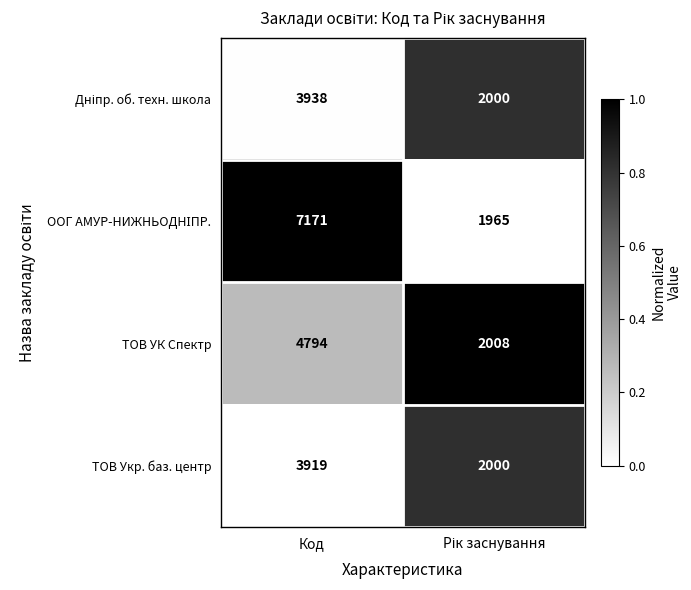

How many series are shown in this chart?

4